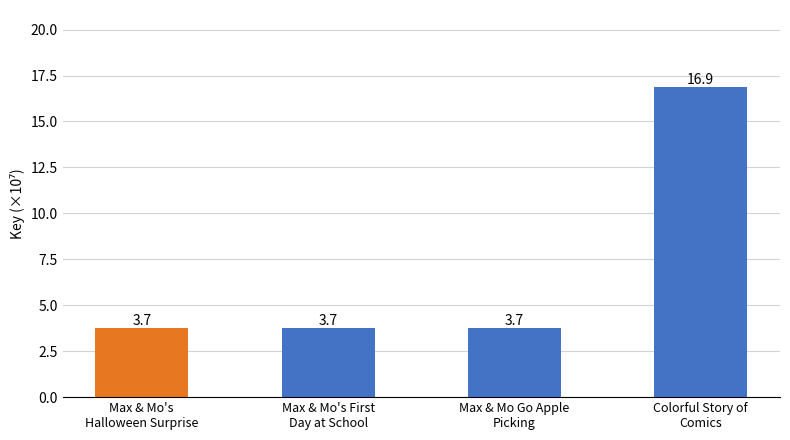

What is the greatest value displayed?

16.9